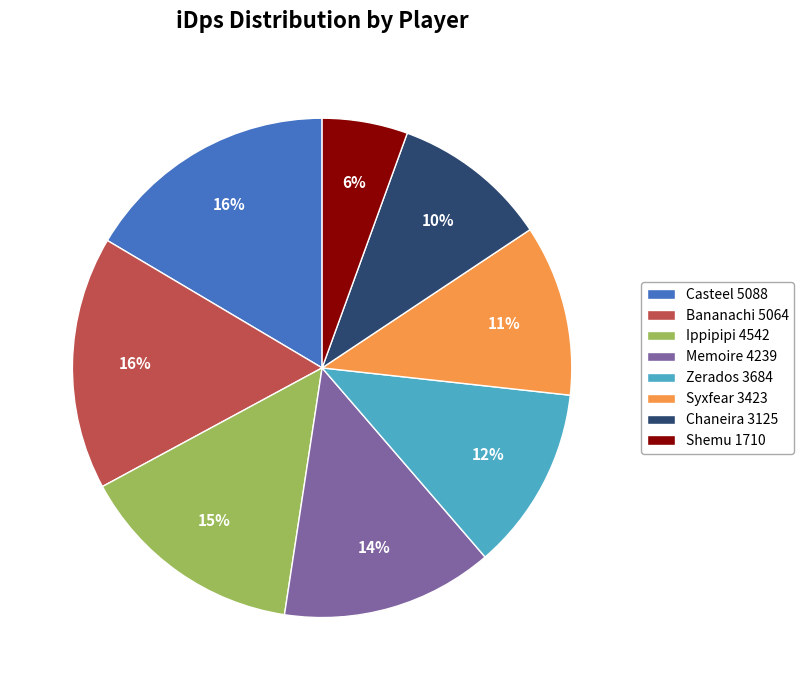

Is it true that Casteel is 5% of the pie?

False